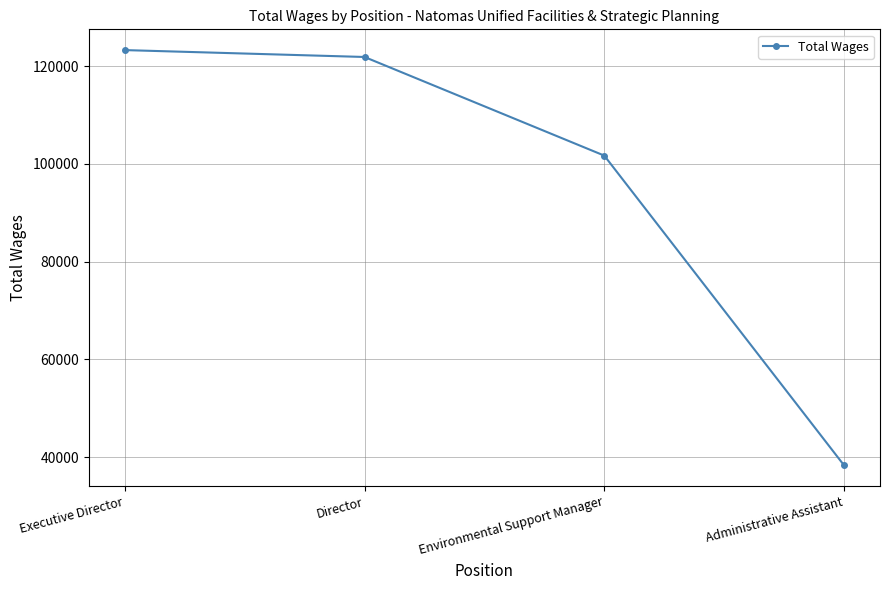

What is the value of the 3rd point from the left?

101681